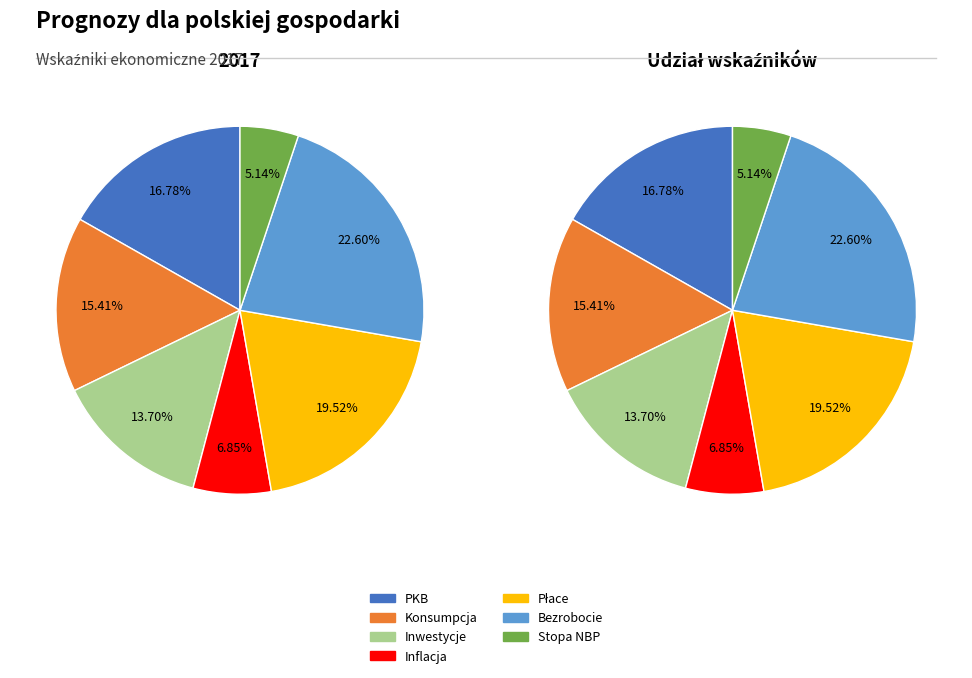

The Stopa bazowa NBP w % slice represents 1% of the pie. True or false?

False